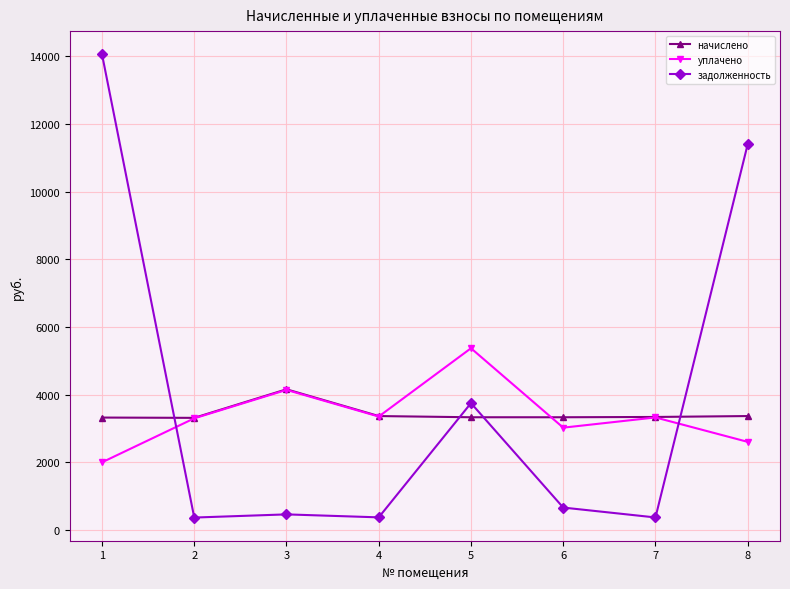

At 5, list the series in order from largest to smallest.

уплачено, задолженность, начислено